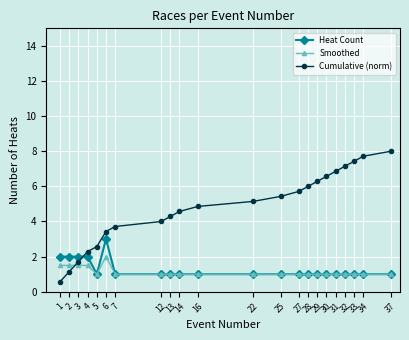

What is the value of the Smoothed point at the 9th from the left?

1.0